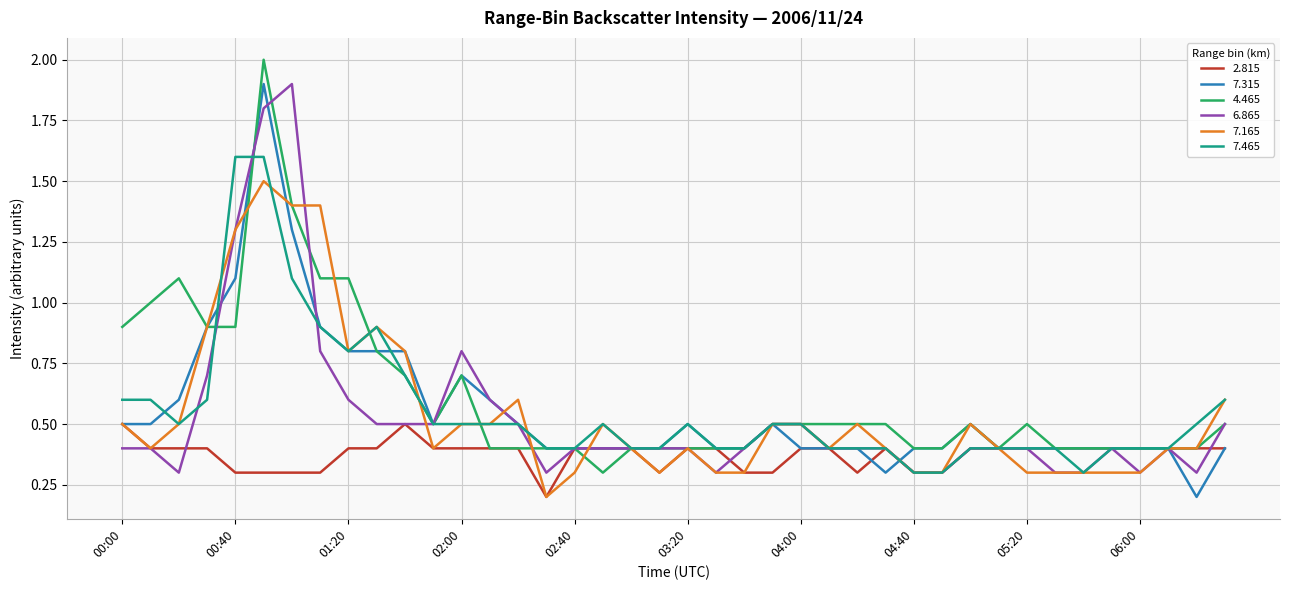

Does the chart have visible grid lines?

Yes